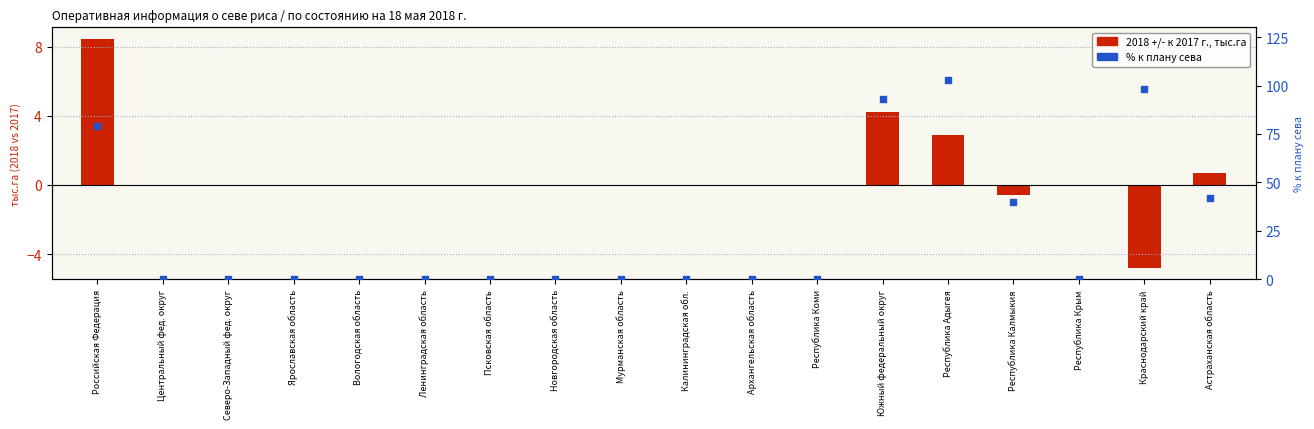

What are all the series names shown in the legend?

2018 +/- к 2017 г., тыс.га, % к посеву